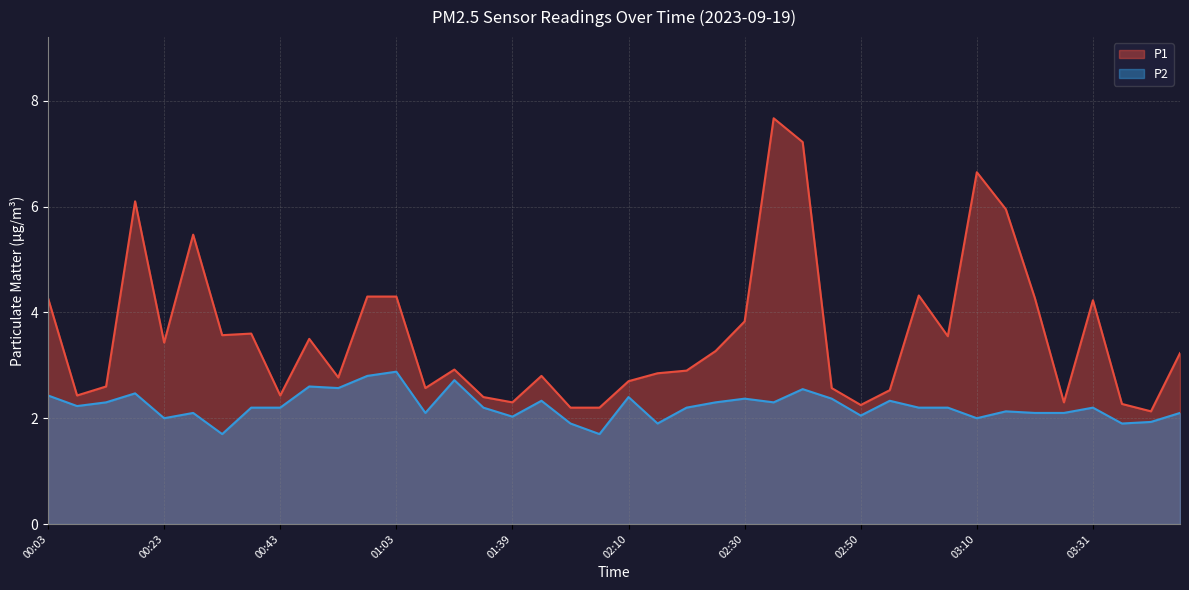

True or false: P2 and P1 cross at least once.

False